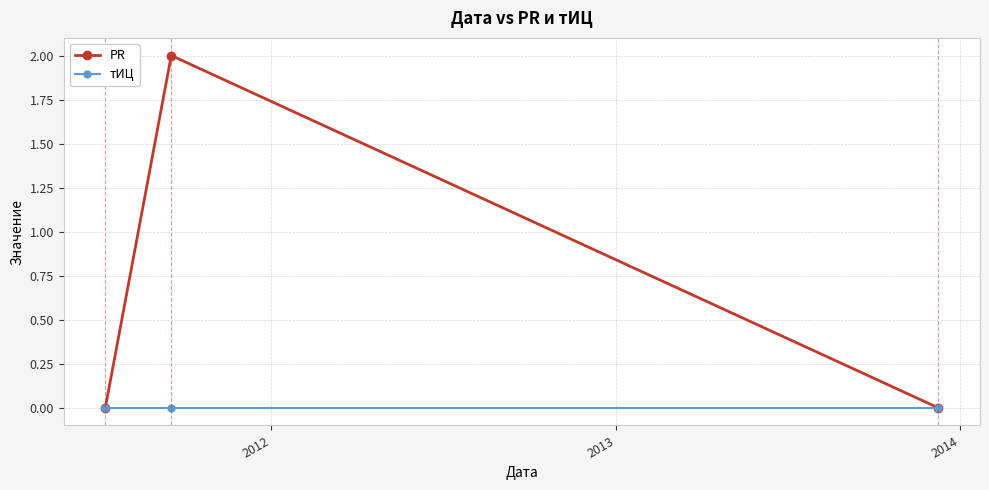

Rank the series by their maximum value, from lowest to highest.

тИЦ, PR